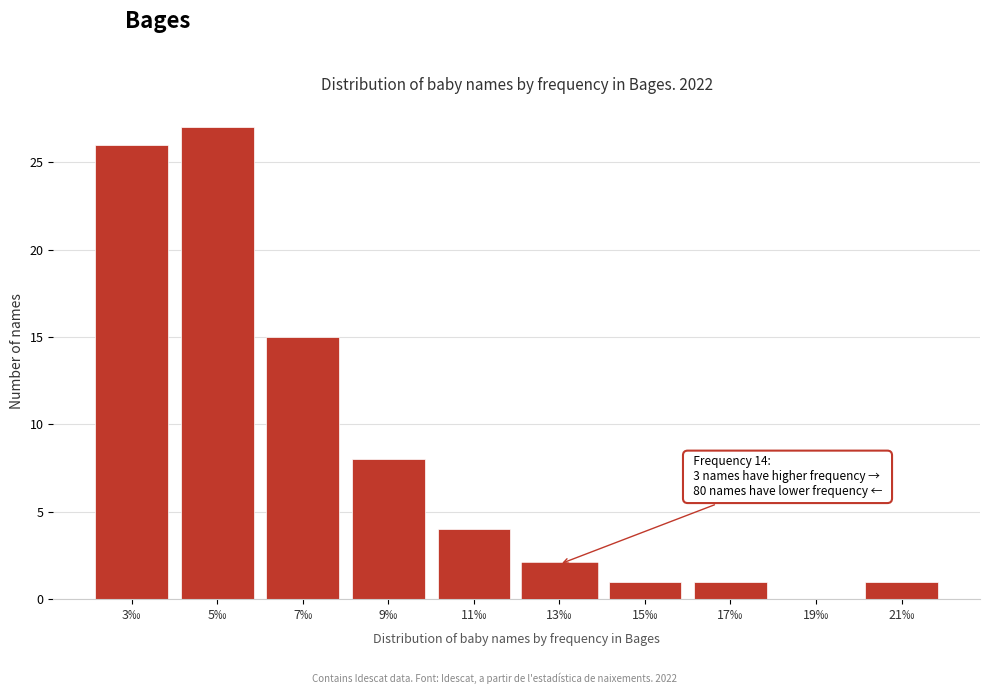

Reading left to right, what are all the values shown in this chart?

3‰=26	5‰=27	7‰=15	9‰=8	11‰=4	13‰=2	15‰=1	17‰=1	19‰=0	21‰=1